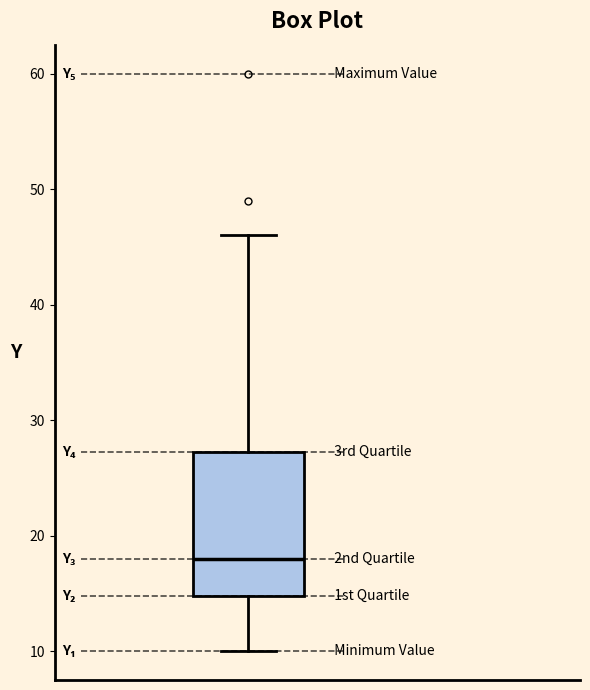

Transcribe this box plot: give where the median line is, the range the box spans, and where the two whiskers end, as read against the y-axis. The values are not printed on the chart, so give them approximately, as read against the axis.

median 18, box 15 to 27, whiskers 10 to 46